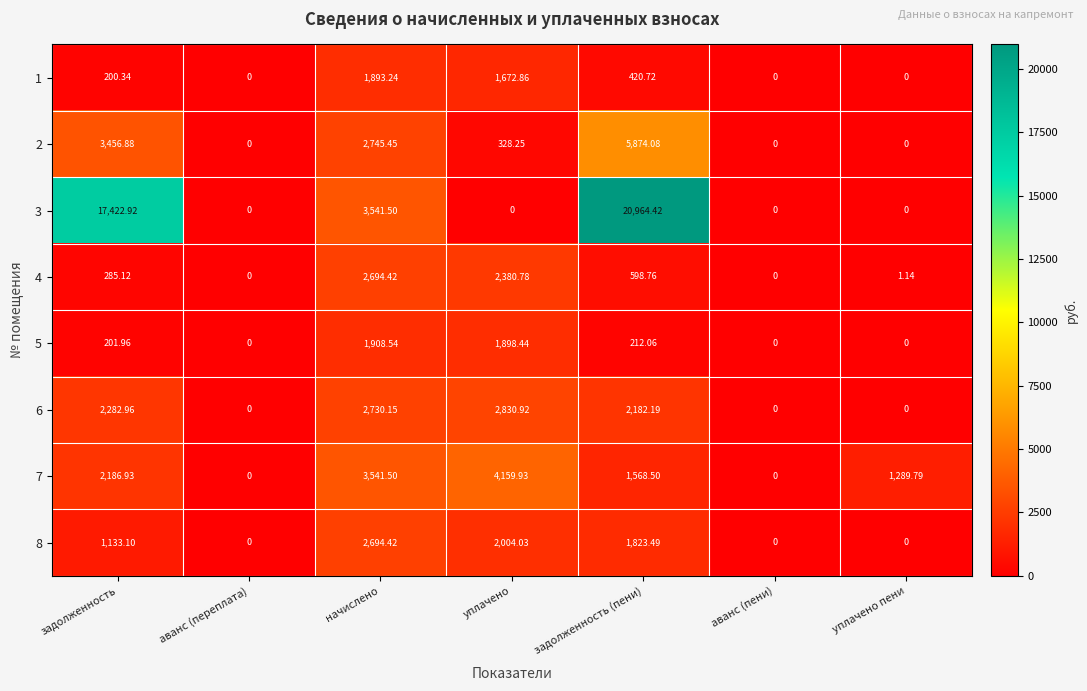

Is the value of 4 at уплачено пени greater than the value of 1 at аванс (переплата)?

Yes